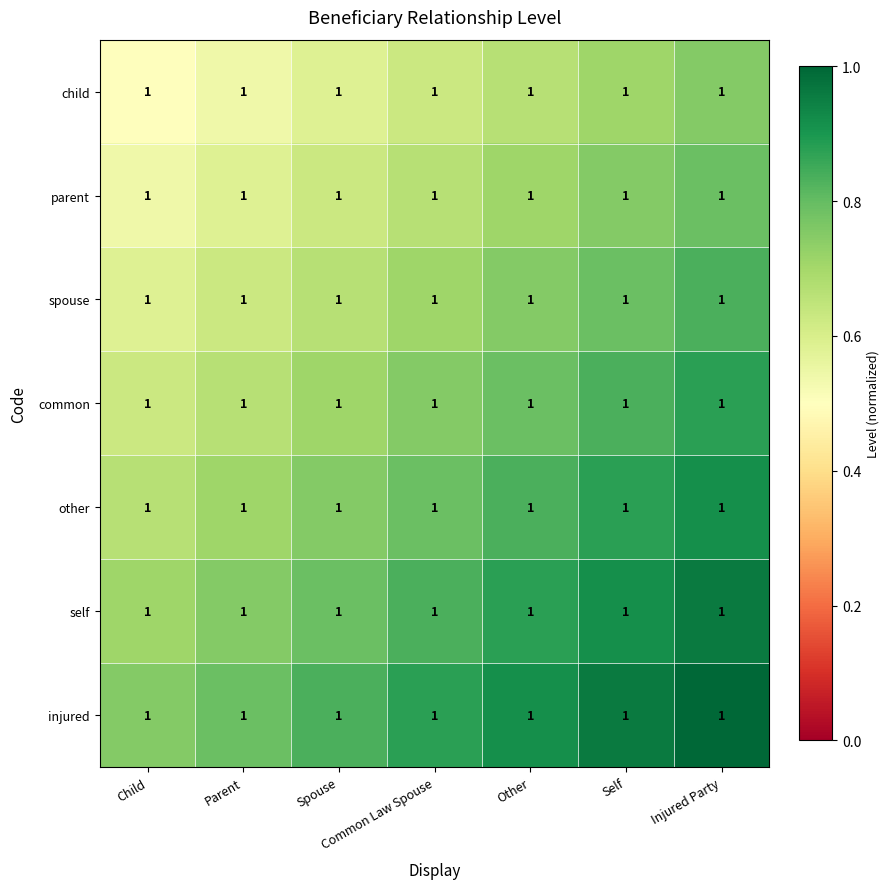

Is it true that self equals 0.3 at Injured Party?

False